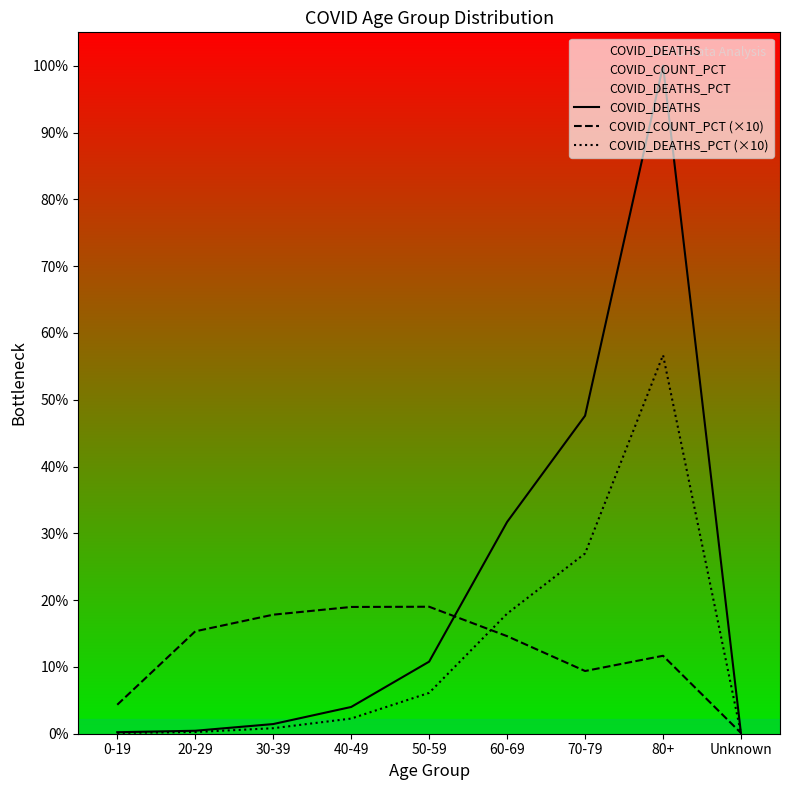

What is the label of the 7th point from the right?

30-39